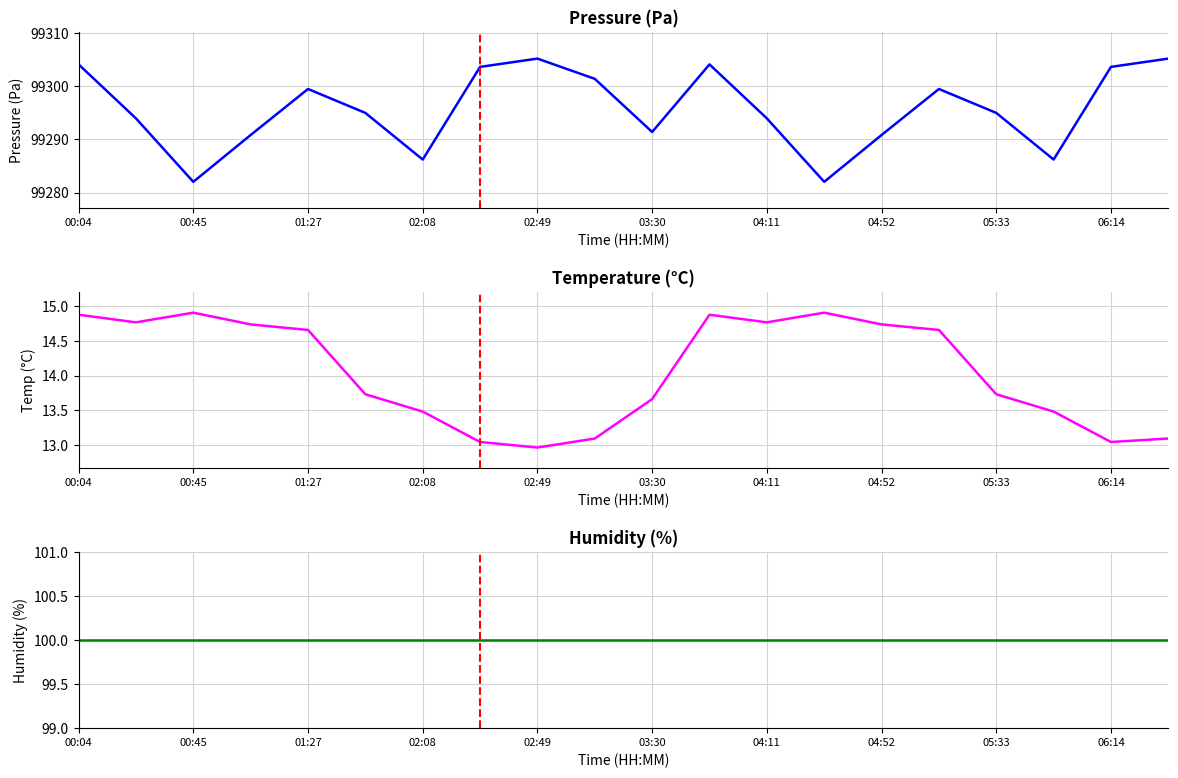

What position from the left is 17?

18